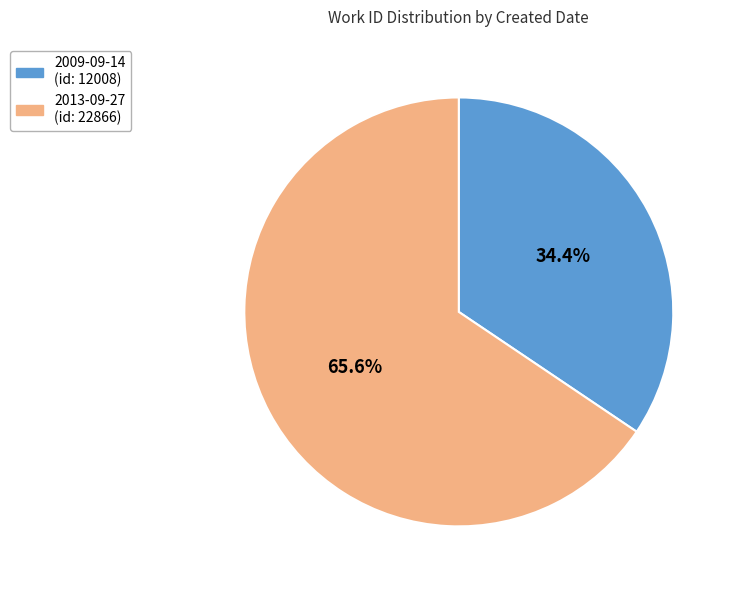

True or false: 2009-09-14 accounts for 34% of the total.

True